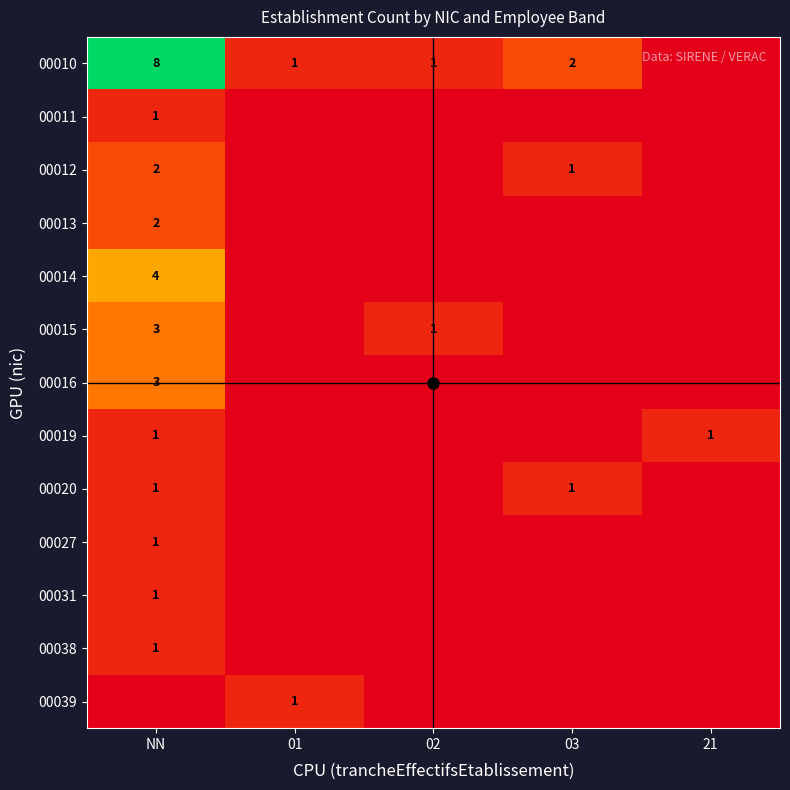

The 00010 series shows 2 at 02. True or false?

False